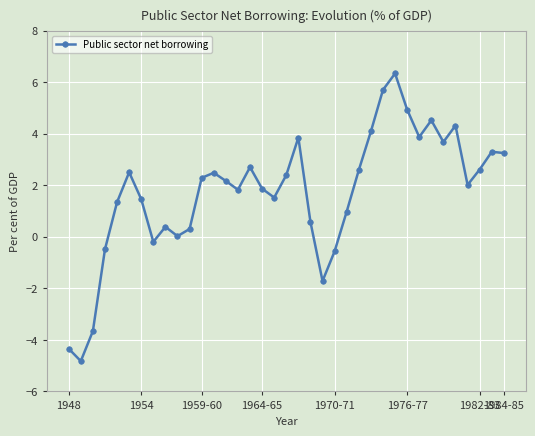

How many lines are shown in the chart?

1